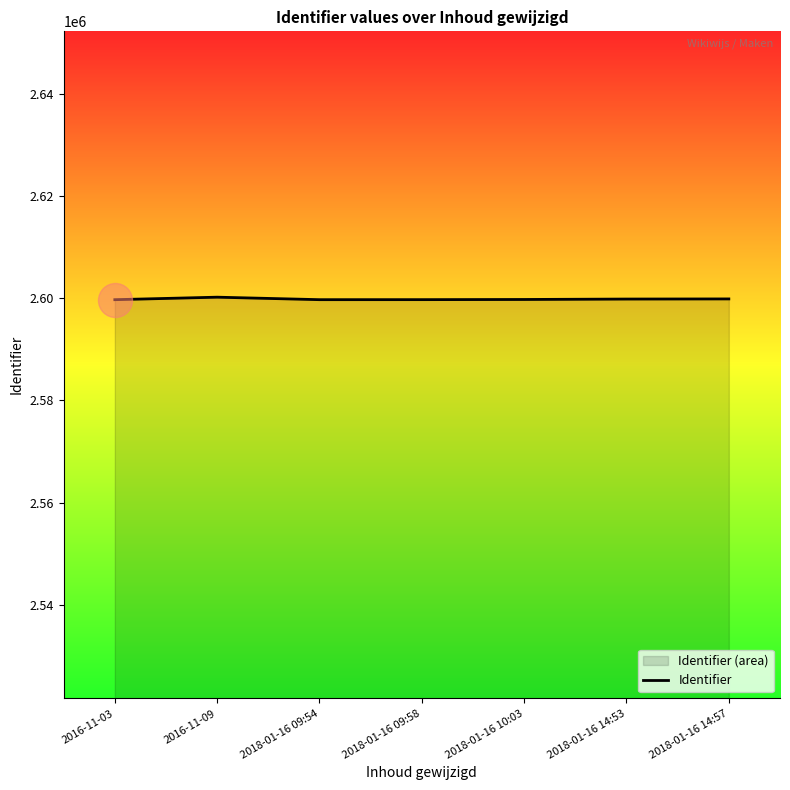

What is the ratio of the value at 2018-01-16 09:54 to the value at 2018-01-16 14:57?

1.0